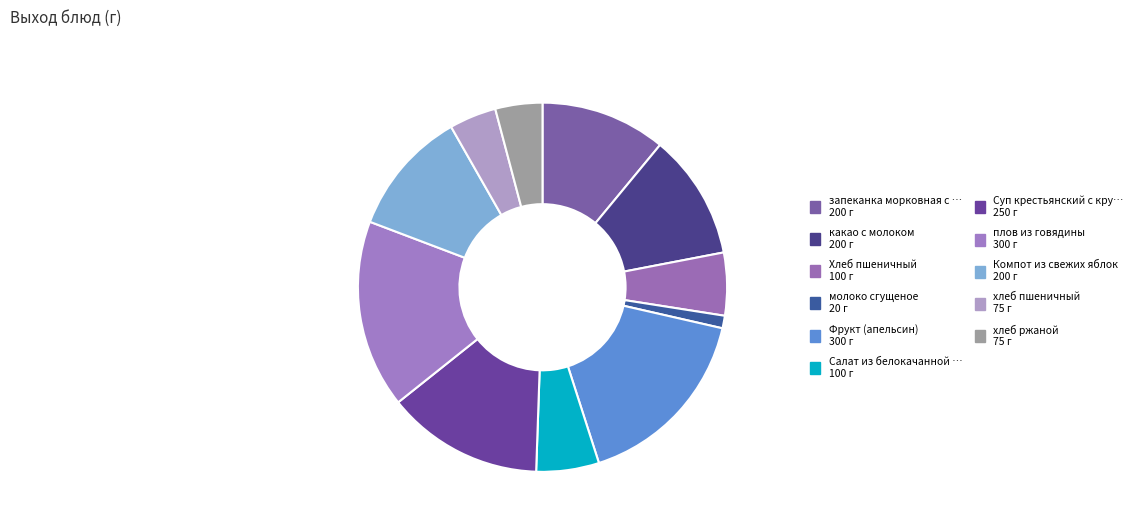

How many slices are in this pie chart?

11